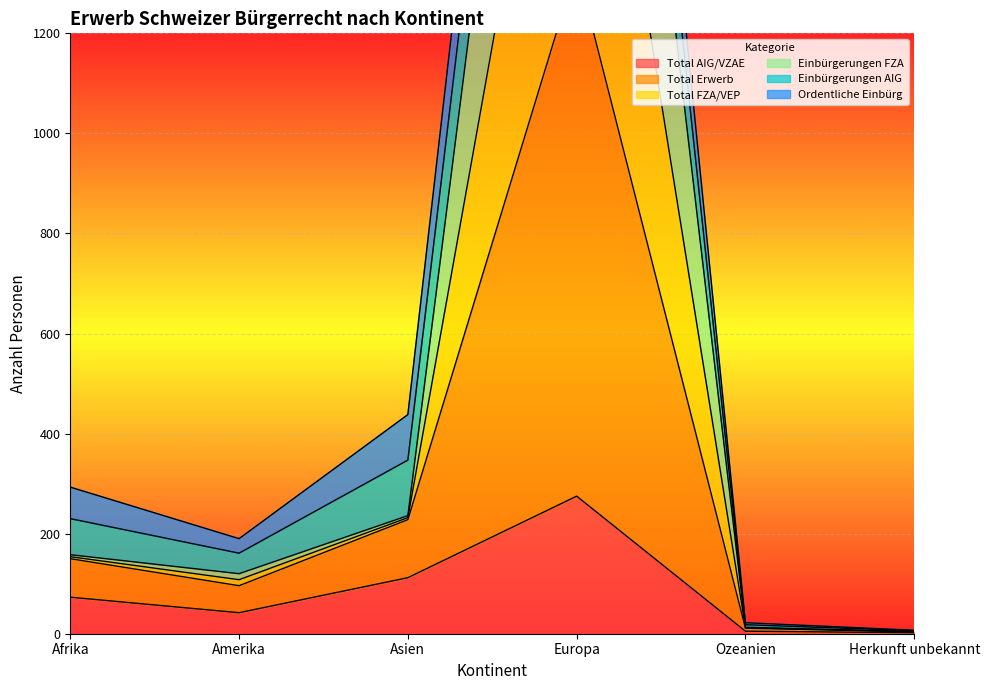

True or false: Total AIG/VZAE has a value of 128 at Afrika.

False